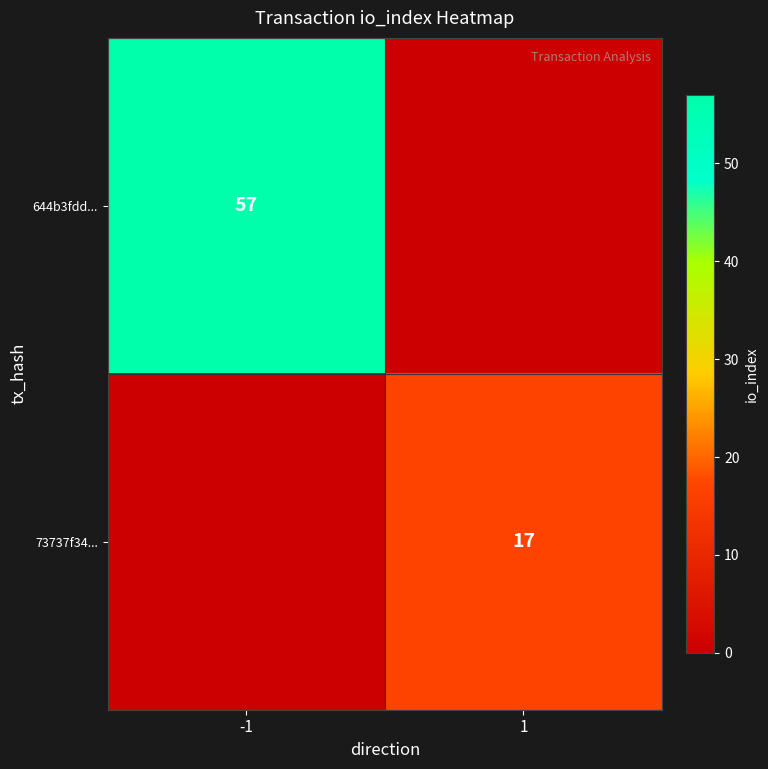

The 73737f34... series shows 17 at 1. True or false?

True